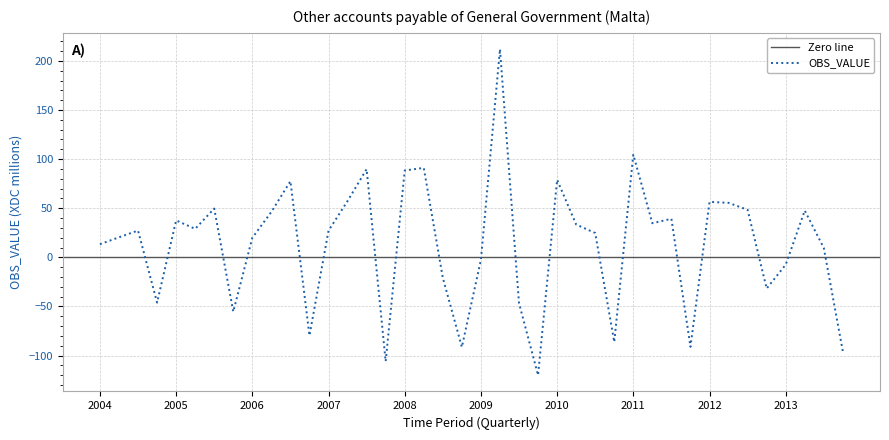

How many values are below 27?

19